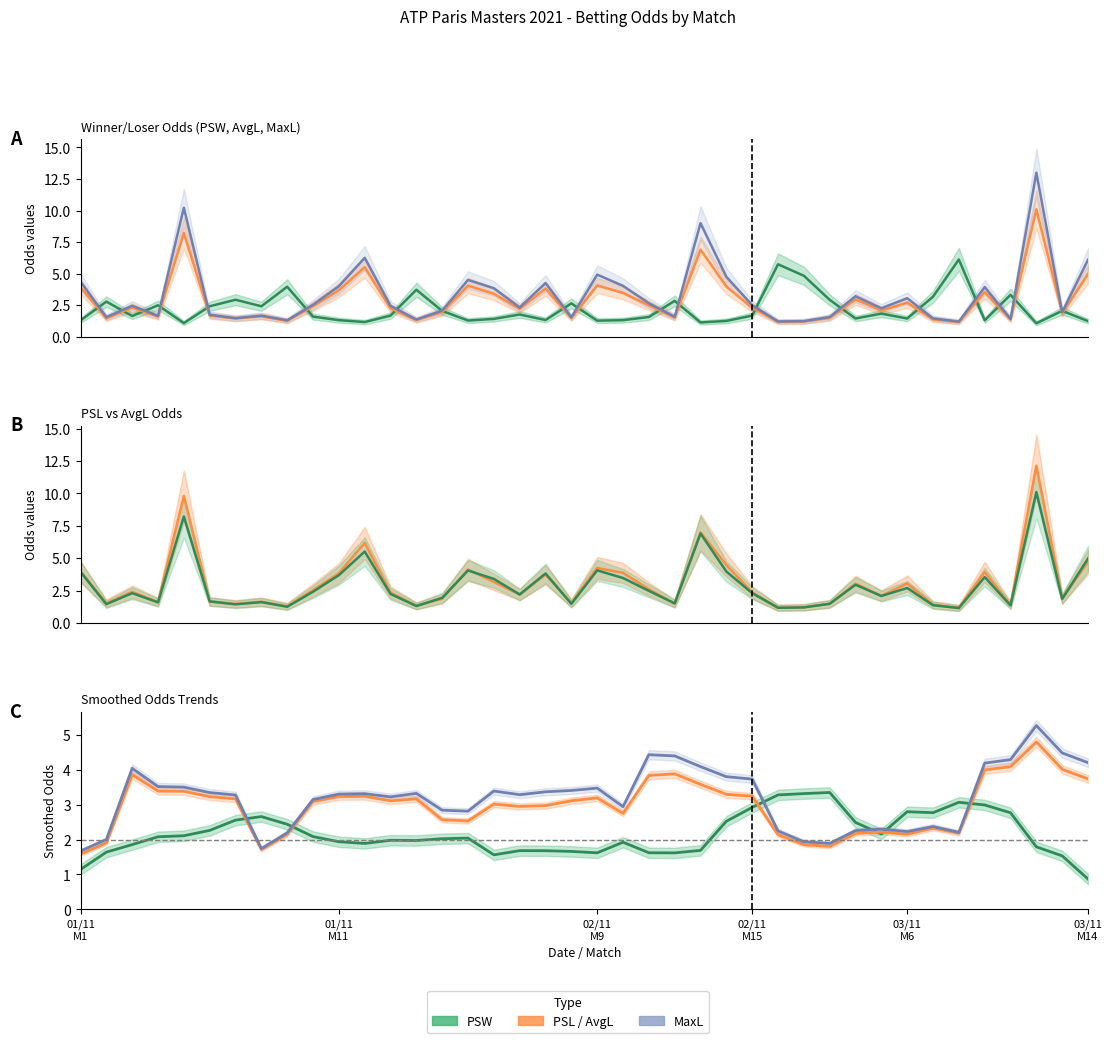

What is the minimum value for MaxL?

1.7